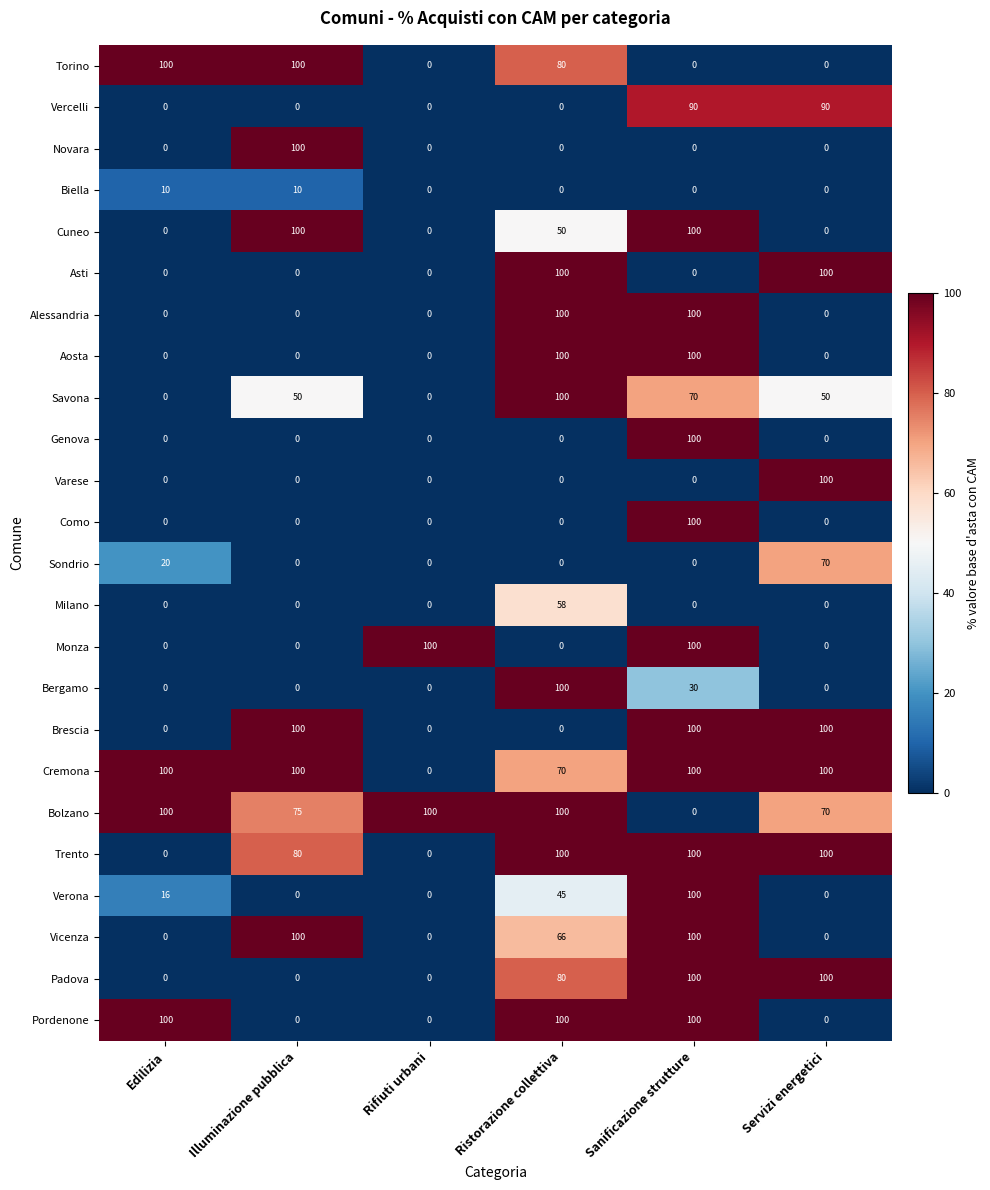

Is it true that Bolzano equals 100 at Edilizia?

True